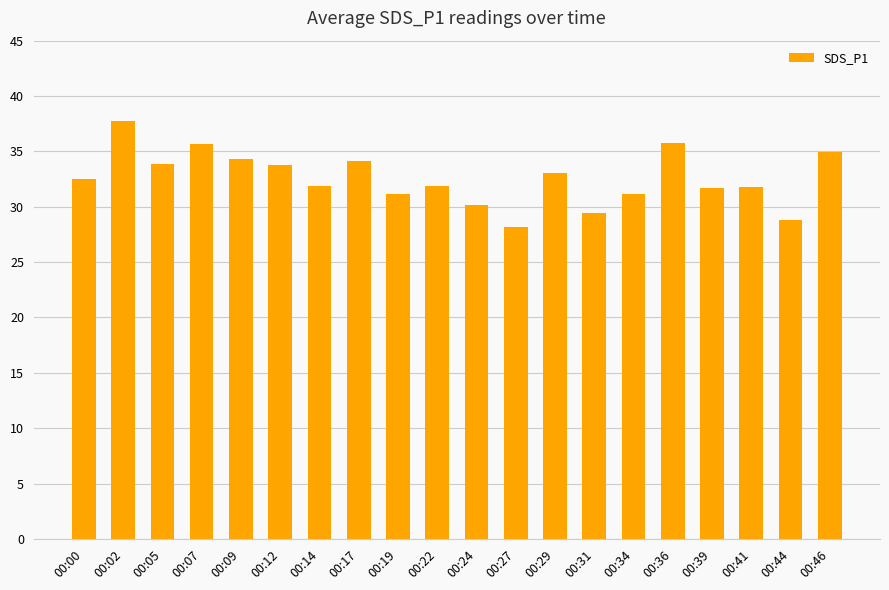

Is it true that the value at 00:00 is 17.7?

False